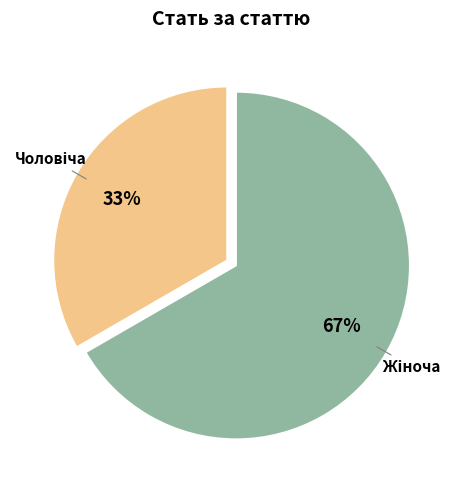

Does any single category account for the majority?

Yes